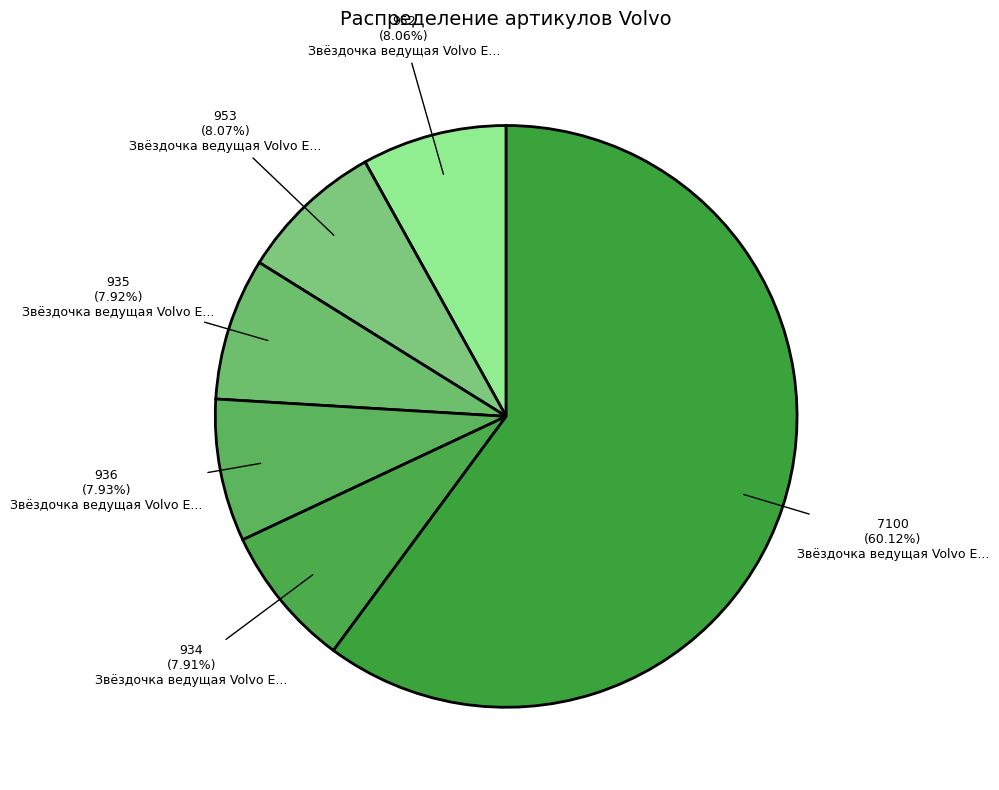

Which slice is the smallest?

Звёздочка ведущая Volvo EC210 (934)